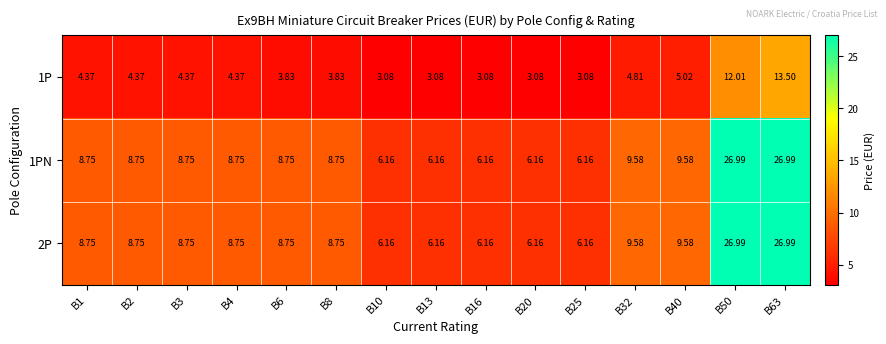

At which category is the sum across all series the highest?

B63